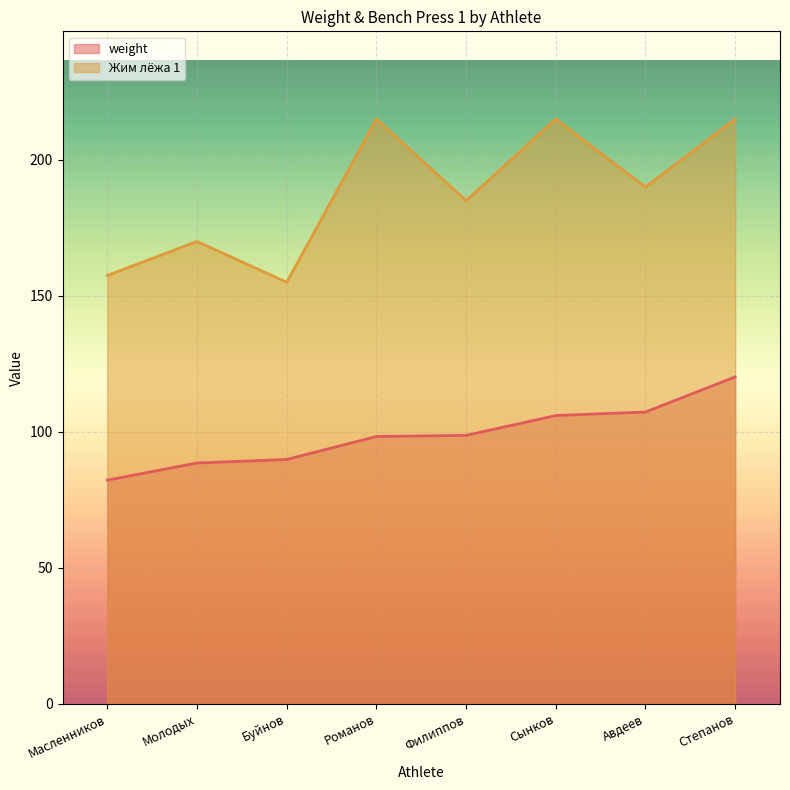

Which series has the largest total across all categories?

Жим лёжа 1